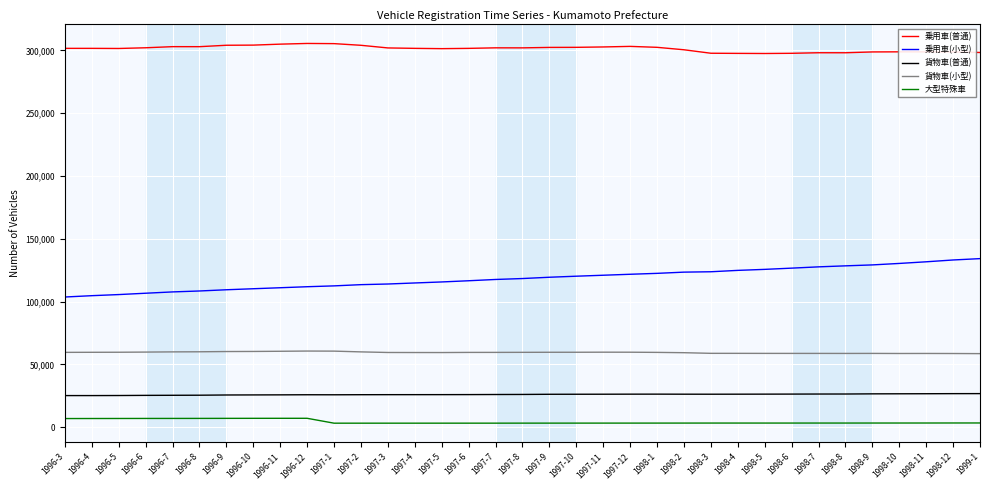

Between 1996-12 and 1997-12, which series saw the biggest shift?

乗用車(小型)